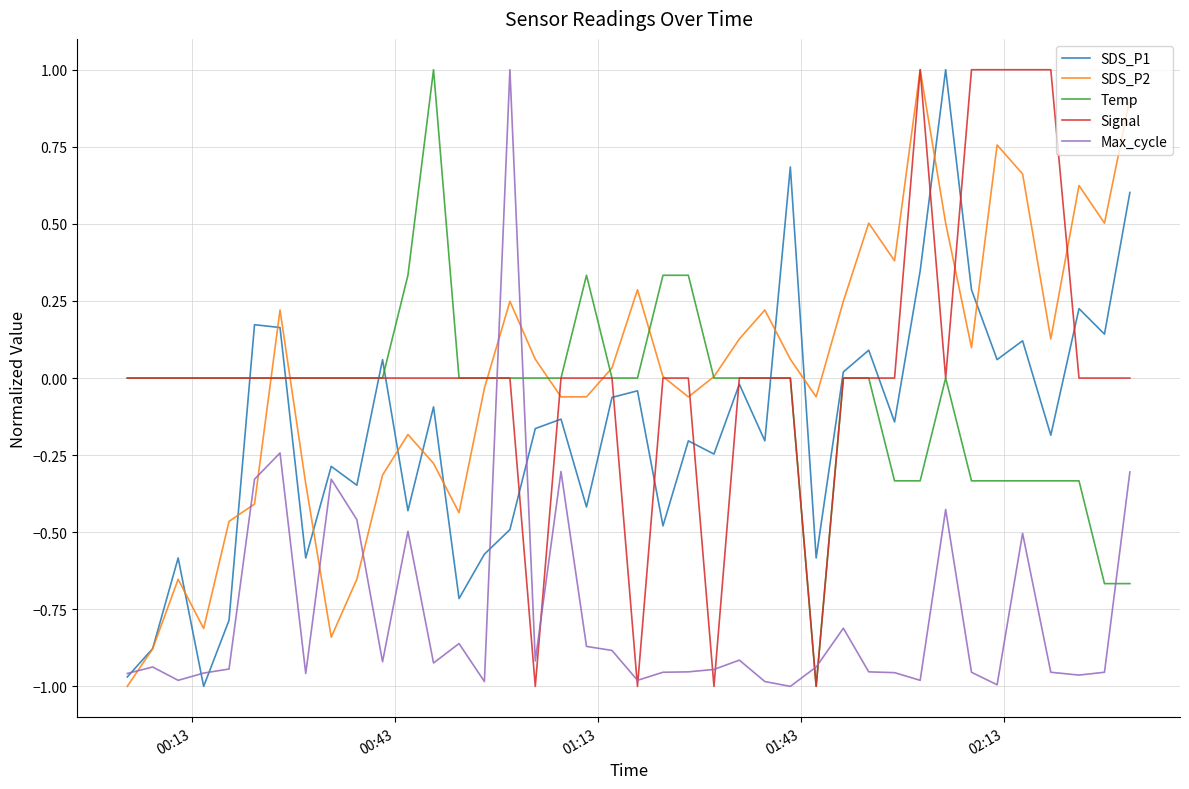

True or false: Max_cycle and Temp cross at least once.

True